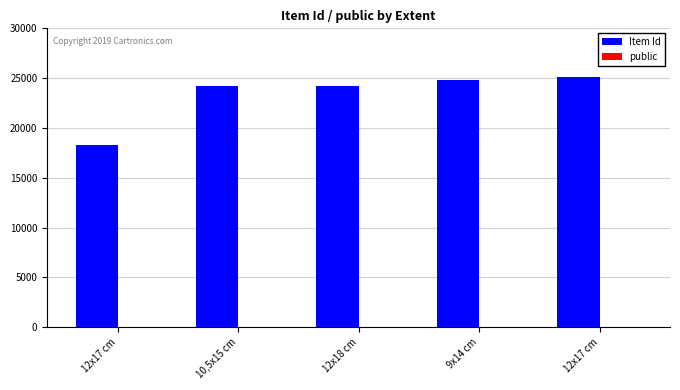

Rank the series by their maximum value, from lowest to highest.

public, Item Id